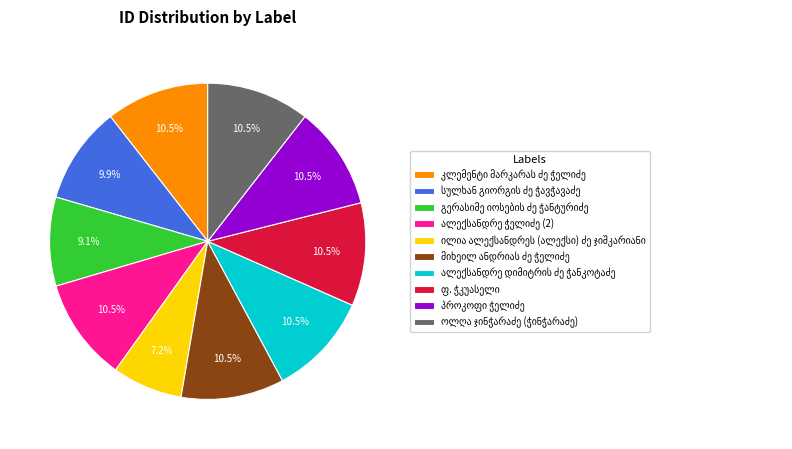

Is there a majority slice in this chart?

No